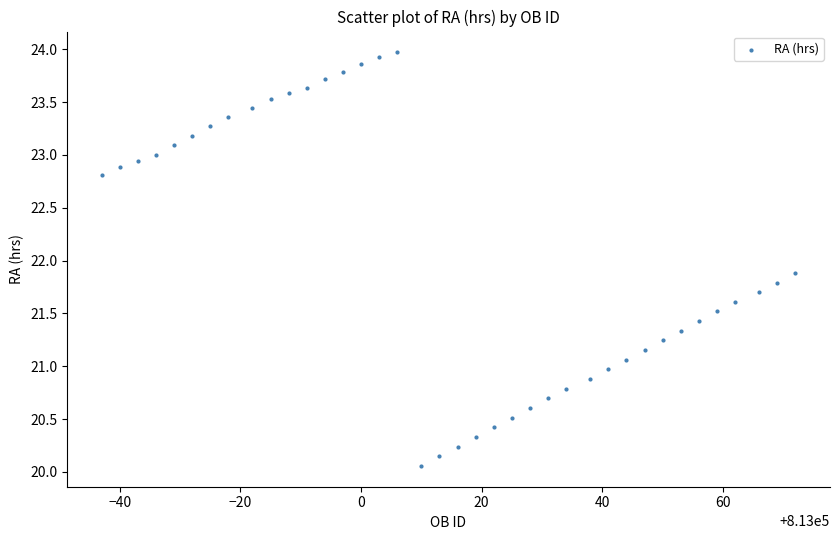

What Y value in the scatter plot is closest to 22?

21.9